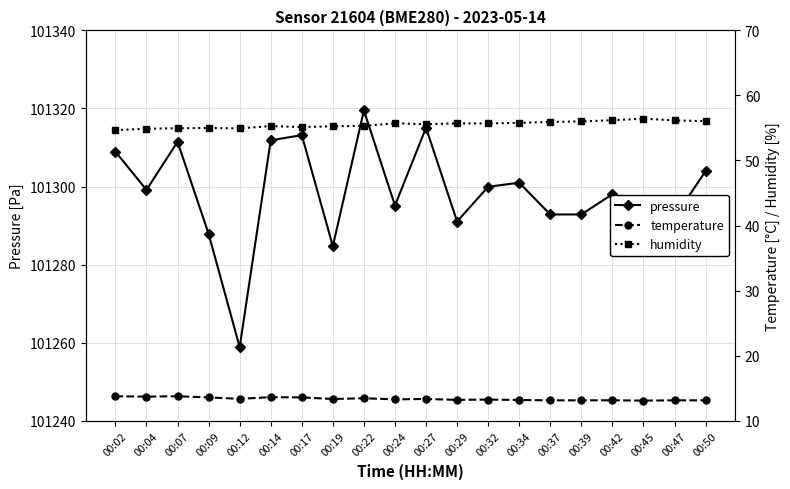

Which series has the largest total across all categories?

pressure